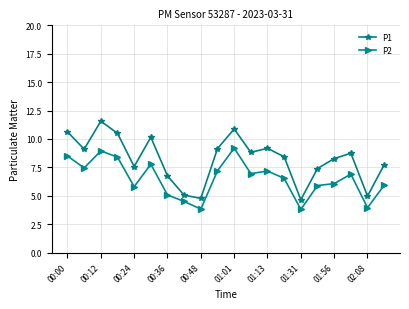

In P2, how many points are higher than both neighbors (excluding endpoints)?

5